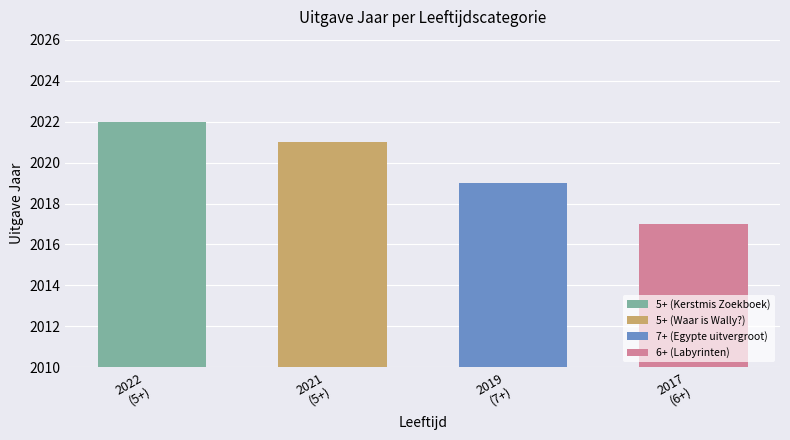

List the labels in order of value, smallest first.

6+, 7+, 5+, 5+